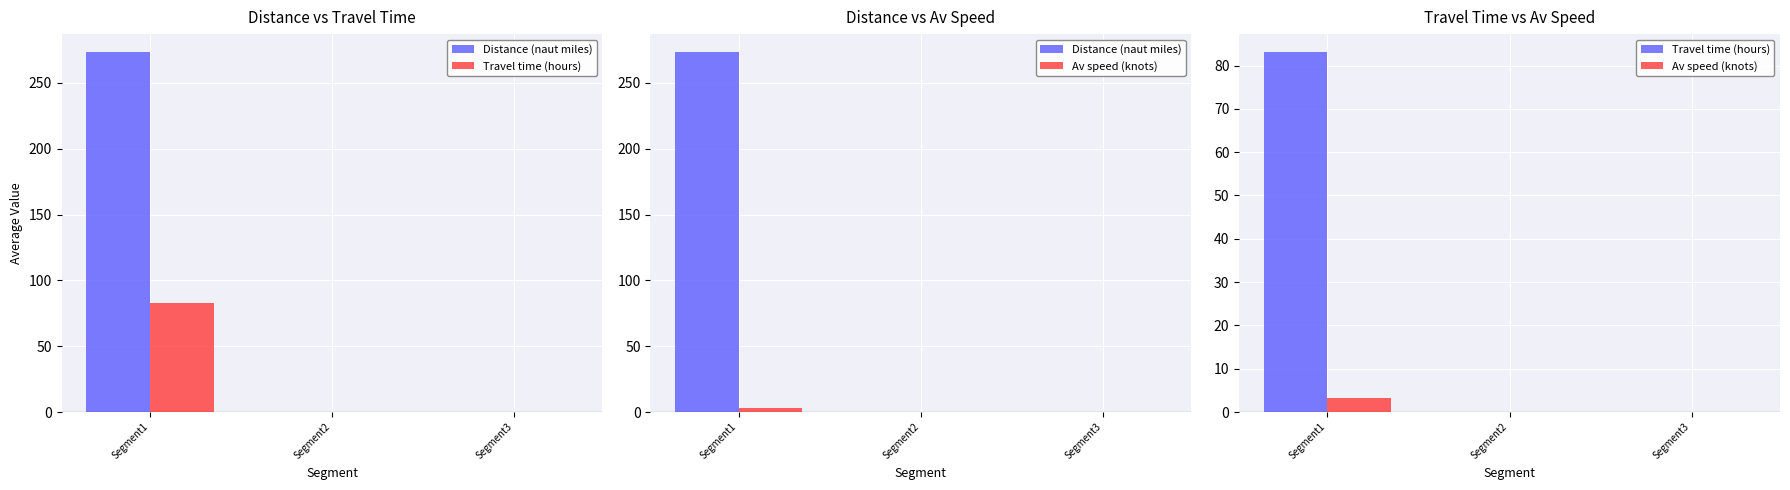

Reading left to right, list all the values displayed in this chart.

Distance (naut miles): 273.4	0.0	0.0
Travel time (hours): 83.1	0.0	0.0
Av speed (knots): 3.3	0.0	0.0